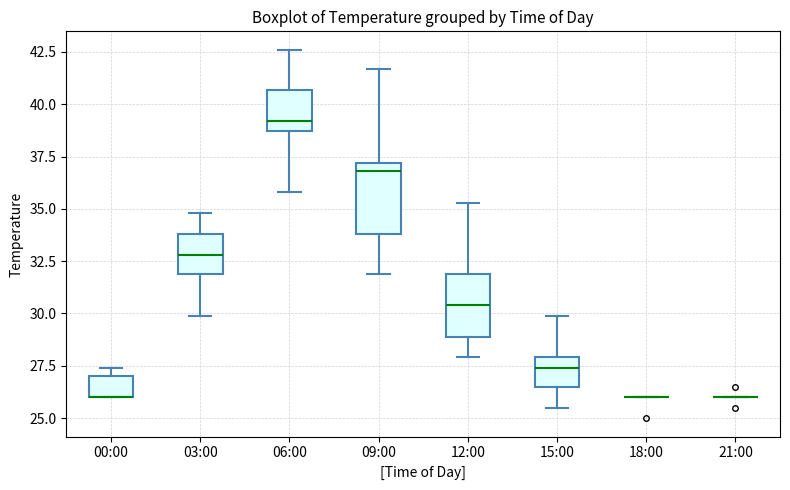

Reading left to right, read every box against the y-axis: the position of its median line, the range the box covers, and the ends of its whiskers. The values are not printed on the chart, so give them approximately, as read against the axis.

00:00: median 26.0 (drawn on the box's lower edge), box 26.0 to 27.0, whiskers 26.0 to 27.5
03:00: median 33.0, box 32.0 to 34.0, whiskers 30.0 to 35.0
06:00: median 39.0, box 38.5 to 40.5, whiskers 36.0 to 42.5
09:00: median 37.0 (just below the box's upper edge), box 34.0 to 37.0, whiskers 32.0 to 41.5
12:00: median 30.5, box 29.0 to 32.0, whiskers 28.0 to 35.5
15:00: median 27.5, box 26.5 to 28.0, whiskers 25.5 to 30.0
18:00: box collapsed to a line at 26.0, whiskers 26.0 to 26.0
21:00: box collapsed to a line at 26.0, whiskers 26.0 to 26.0